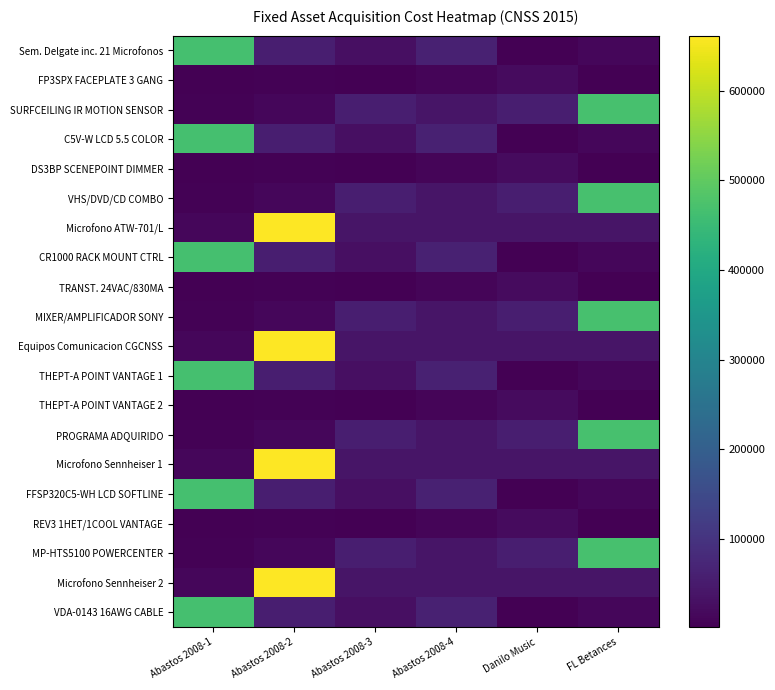

Reading left to right, list all the values displayed in this chart.

Sem. Delgate inc. 21 Microfonos: Abastos 2008-1=466519.1	Abastos 2008-2=58082.5	Abastos 2008-3=28031.8	Abastos 2008-4=60955.6	Danilo Music=2523.6	FL Betances=14171.2
FP3SPX FACEPLATE 3 GANG: Abastos 2008-1=2057.7	Abastos 2008-2=5668.5	Abastos 2008-3=1475.4	Abastos 2008-4=11569.9	Danilo Music=19917.3	FL Betances=2329.5
SURFCEILING IR MOTION SENSOR: Abastos 2008-1=5280.2	Abastos 2008-2=12531.6	Abastos 2008-3=58043.7	Abastos 2008-4=38638.8	Danilo Music=57073.0	FL Betances=469963.5
C5V-W LCD 5.5 COLOR: Abastos 2008-1=466519.1	Abastos 2008-2=58082.5	Abastos 2008-3=28031.8	Abastos 2008-4=60955.6	Danilo Music=2523.6	FL Betances=14171.2
DS3BP SCENEPOINT DIMMER: Abastos 2008-1=2057.7	Abastos 2008-2=5668.5	Abastos 2008-3=1475.4	Abastos 2008-4=11569.9	Danilo Music=19917.3	FL Betances=2329.5
VHS/DVD/CD COMBO: Abastos 2008-1=5280.2	Abastos 2008-2=12531.6	Abastos 2008-3=58043.7	Abastos 2008-4=38638.8	Danilo Music=57073.0	FL Betances=469963.5
Microfono ATW-701/L: Abastos 2008-1=12180.0	Abastos 2008-2=661552.0	Abastos 2008-3=38117.2	Abastos 2008-4=38117.2	Danilo Music=38117.2	FL Betances=38117.2
CR1000 RACK MOUNT CTRL: Abastos 2008-1=466519.1	Abastos 2008-2=58082.5	Abastos 2008-3=28031.8	Abastos 2008-4=60955.6	Danilo Music=2523.6	FL Betances=14171.2
TRANST. 24VAC/830MA: Abastos 2008-1=2057.7	Abastos 2008-2=5668.5	Abastos 2008-3=1475.4	Abastos 2008-4=11569.9	Danilo Music=19917.3	FL Betances=2329.5
MIXER/AMPLIFICADOR SONY: Abastos 2008-1=5280.2	Abastos 2008-2=12531.6	Abastos 2008-3=58043.7	Abastos 2008-4=38638.8	Danilo Music=57073.0	FL Betances=469963.5
Equipos Comunicacion CGCNSS: Abastos 2008-1=12180.0	Abastos 2008-2=661552.0	Abastos 2008-3=38117.2	Abastos 2008-4=38117.2	Danilo Music=38117.2	FL Betances=38117.2
THEPT-A POINT VANTAGE 1: Abastos 2008-1=466519.1	Abastos 2008-2=58082.5	Abastos 2008-3=28031.8	Abastos 2008-4=60955.6	Danilo Music=2523.6	FL Betances=14171.2
THEPT-A POINT VANTAGE 2: Abastos 2008-1=2057.7	Abastos 2008-2=5668.5	Abastos 2008-3=1475.4	Abastos 2008-4=11569.9	Danilo Music=19917.3	FL Betances=2329.5
PROGRAMA ADQUIRIDO: Abastos 2008-1=5280.2	Abastos 2008-2=12531.6	Abastos 2008-3=58043.7	Abastos 2008-4=38638.8	Danilo Music=57073.0	FL Betances=469963.5
Microfono Sennheiser 1: Abastos 2008-1=12180.0	Abastos 2008-2=661552.0	Abastos 2008-3=38117.2	Abastos 2008-4=38117.2	Danilo Music=38117.2	FL Betances=38117.2
FFSP320C5-WH LCD SOFTLINE: Abastos 2008-1=466519.1	Abastos 2008-2=58082.5	Abastos 2008-3=28031.8	Abastos 2008-4=60955.6	Danilo Music=2523.6	FL Betances=14171.2
REV3 1HET/1COOL VANTAGE: Abastos 2008-1=2057.7	Abastos 2008-2=5668.5	Abastos 2008-3=1475.4	Abastos 2008-4=11569.9	Danilo Music=19917.3	FL Betances=2329.5
MP-HTS5100 POWERCENTER: Abastos 2008-1=5280.2	Abastos 2008-2=12531.6	Abastos 2008-3=58043.7	Abastos 2008-4=38638.8	Danilo Music=57073.0	FL Betances=469963.5
Microfono Sennheiser 2: Abastos 2008-1=12180.0	Abastos 2008-2=661552.0	Abastos 2008-3=38117.2	Abastos 2008-4=38117.2	Danilo Music=38117.2	FL Betances=38117.2
VDA-0143 16AWG CABLE: Abastos 2008-1=466519.1	Abastos 2008-2=58082.5	Abastos 2008-3=28031.8	Abastos 2008-4=60955.6	Danilo Music=2523.6	FL Betances=14171.2